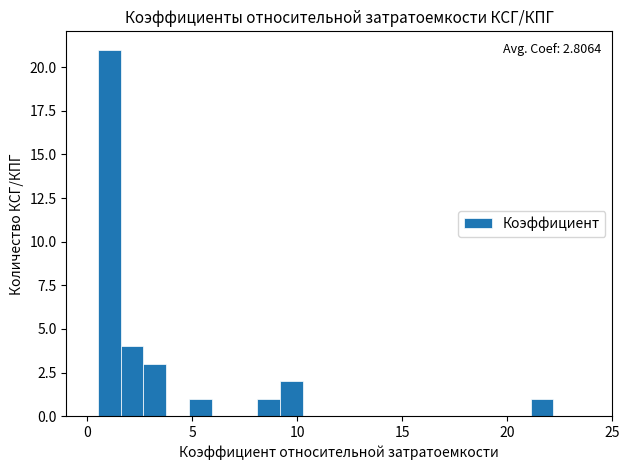

Around what value on the x-axis is the tallest bar? Give the approximate position of its centre, as read against the axis.

1.0